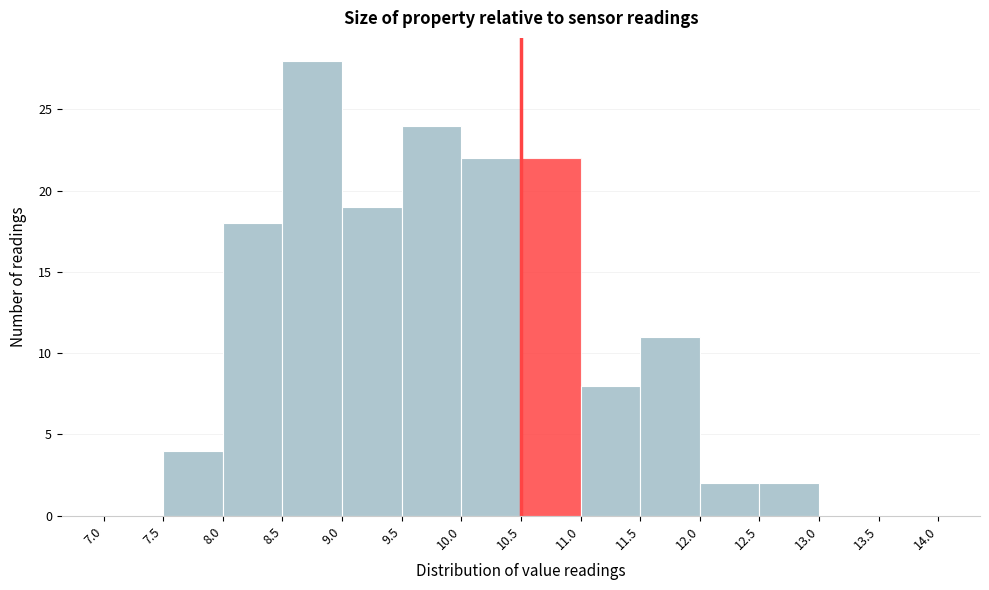

Which range on the x-axis has the tallest bar?

8.5 to 9.0